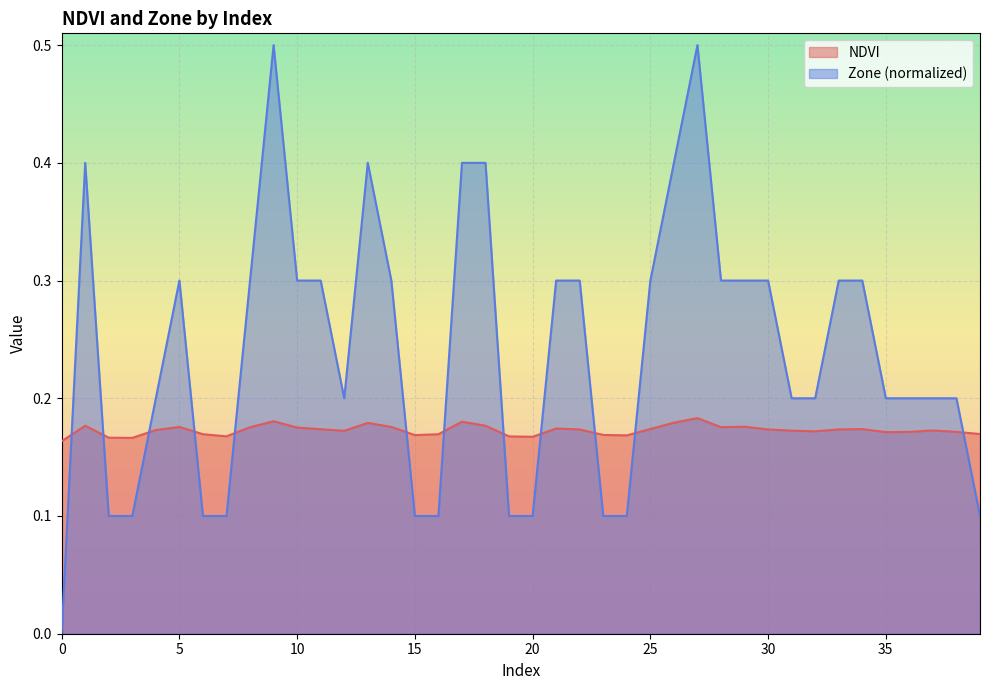

Reading left to right, list all the values displayed in this chart.

NDVI: 0=0.2	1=0.2	2=0.2	3=0.2	4=0.2	5=0.2	6=0.2	7=0.2	8=0.2	9=0.2	10=0.2	11=0.2	12=0.2	13=0.2	14=0.2	15=0.2	16=0.2	17=0.2	18=0.2	19=0.2	20=0.2	21=0.2	22=0.2	23=0.2	24=0.2	25=0.2	26=0.2	27=0.2	28=0.2	29=0.2	30=0.2	31=0.2	32=0.2	33=0.2	34=0.2	35=0.2	36=0.2	37=0.2	38=0.2	39=0.2
Zone: 0=0.0	1=0.4	2=0.1	3=0.1	4=0.2	5=0.3	6=0.1	7=0.1	8=0.3	9=0.5	10=0.3	11=0.3	12=0.2	13=0.4	14=0.3	15=0.1	16=0.1	17=0.4	18=0.4	19=0.1	20=0.1	21=0.3	22=0.3	23=0.1	24=0.1	25=0.3	26=0.4	27=0.5	28=0.3	29=0.3	30=0.3	31=0.2	32=0.2	33=0.3	34=0.3	35=0.2	36=0.2	37=0.2	38=0.2	39=0.1